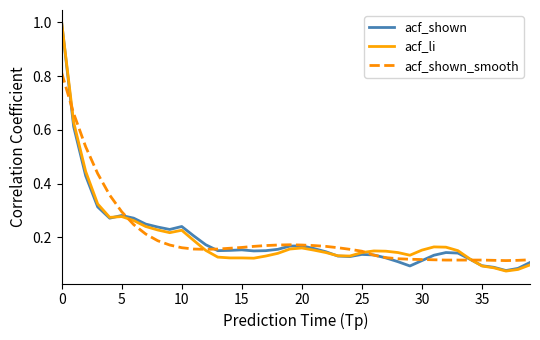

What is the highest value of the acf_shown series?

1.0